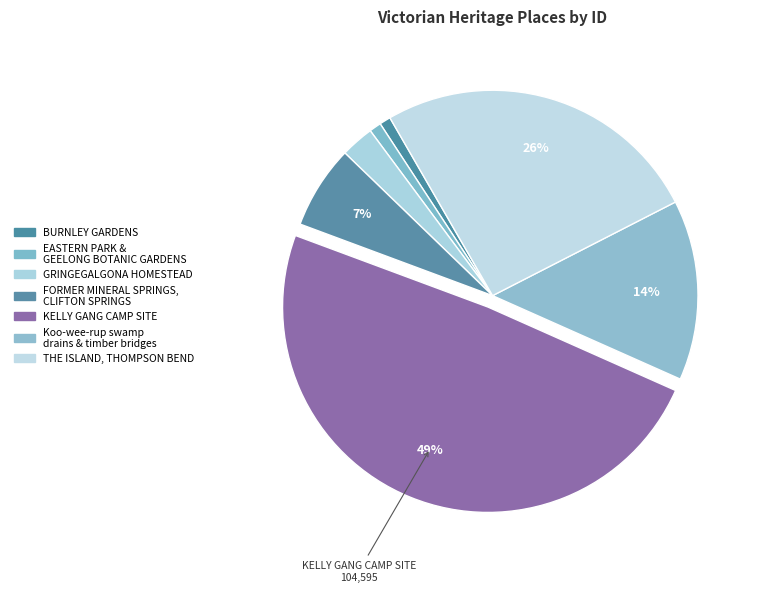

Count the number of slices in the pie.

7